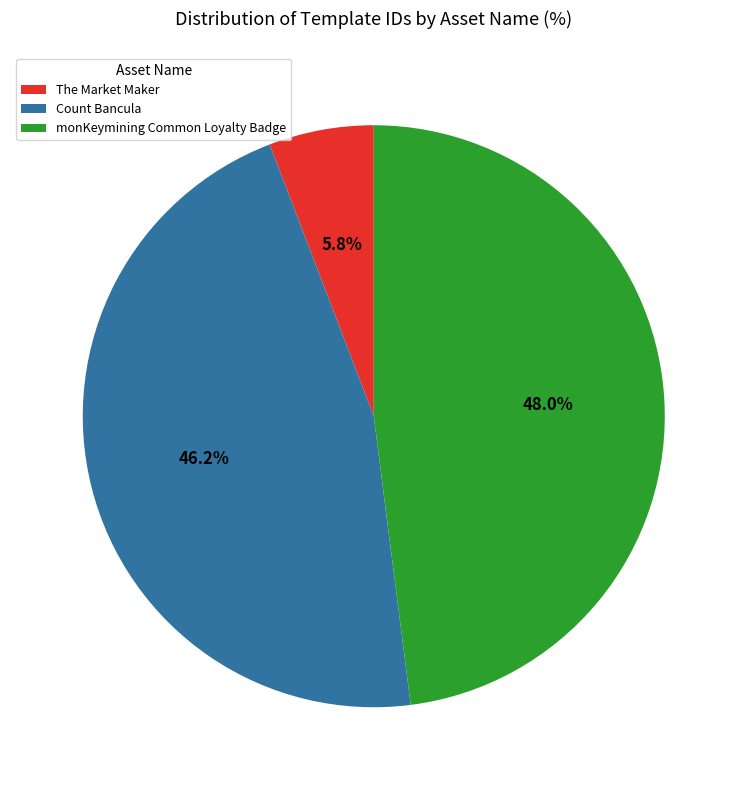

Which slice is the largest?

monKeymining Common Loyalty Badge